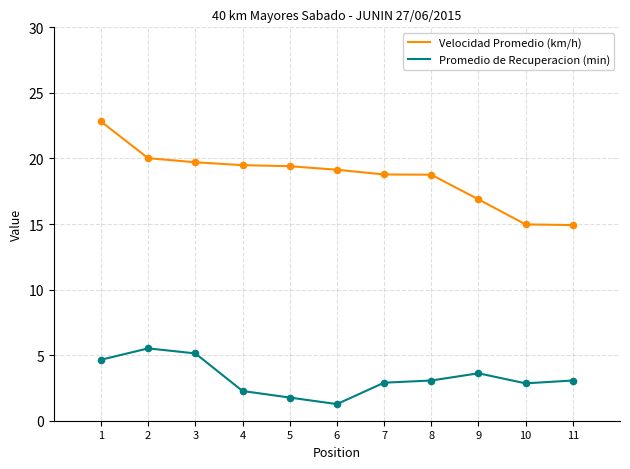

Which series changed the most between 1 and 10?

Velocidad Promedio (km/h)